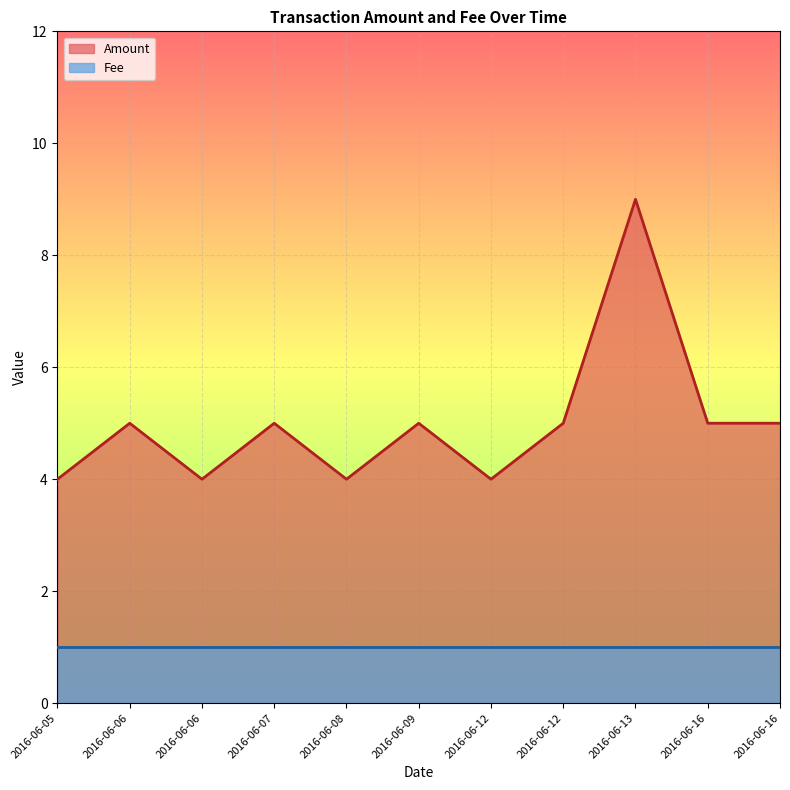

Does the chart display data point markers on the line(s)?

No